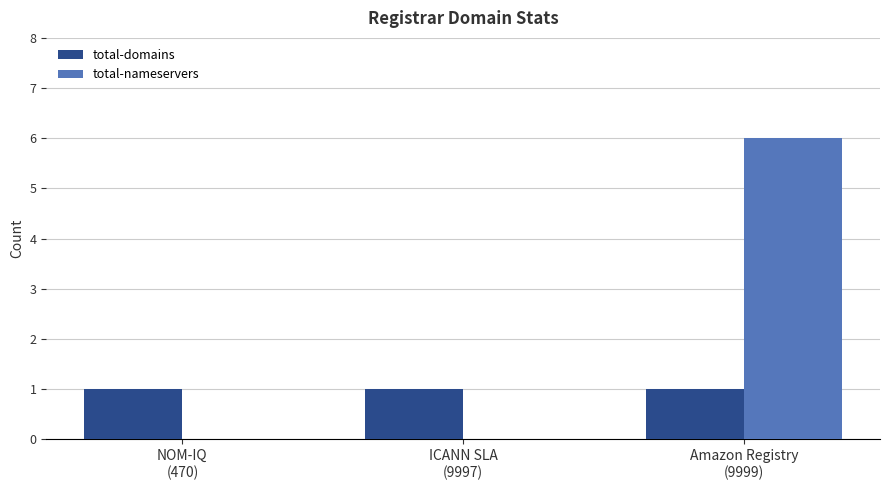

Which series has the largest total across all categories?

total-nameservers